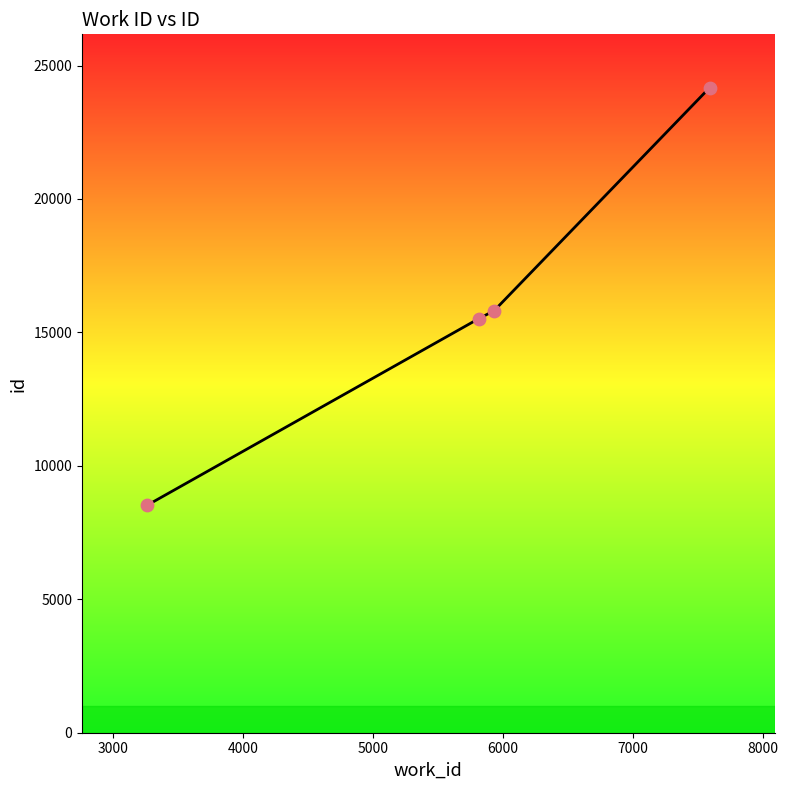

What is the average value?

16004